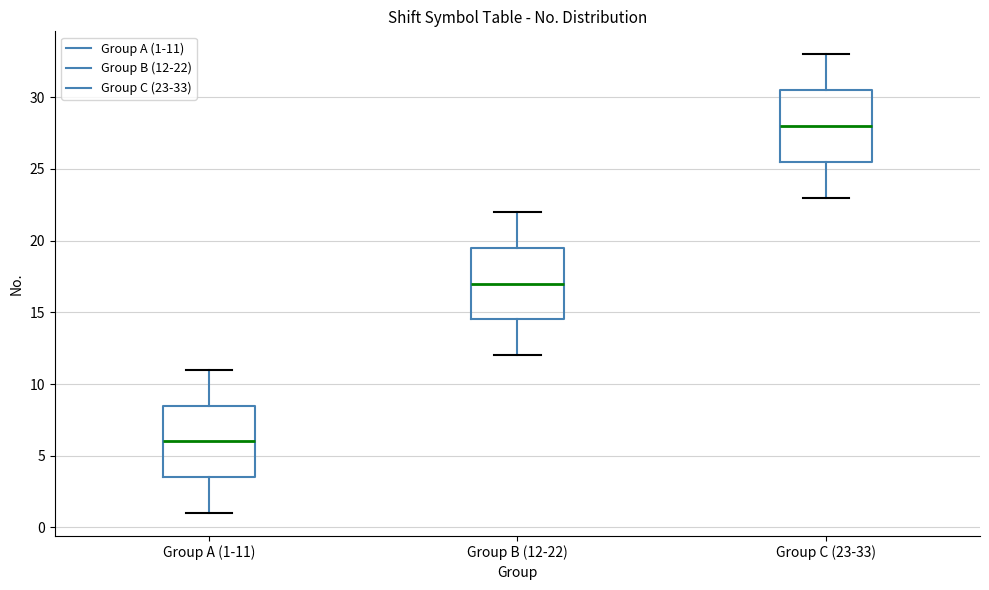

Reading left to right, transcribe this box plot: for each box, give where its median line is, the range the box spans, and where its two whiskers end, as read against the y-axis. The values are not printed on the chart, so give them approximately, as read against the axis.

Group A (1-11): median 6.0, box 3.5 to 8.5, whiskers 1.0 to 11.0
Group B (12-22): median 17.0, box 14.5 to 19.5, whiskers 12.0 to 22.0
Group C (23-33): median 28.0, box 25.5 to 30.5, whiskers 23.0 to 33.0